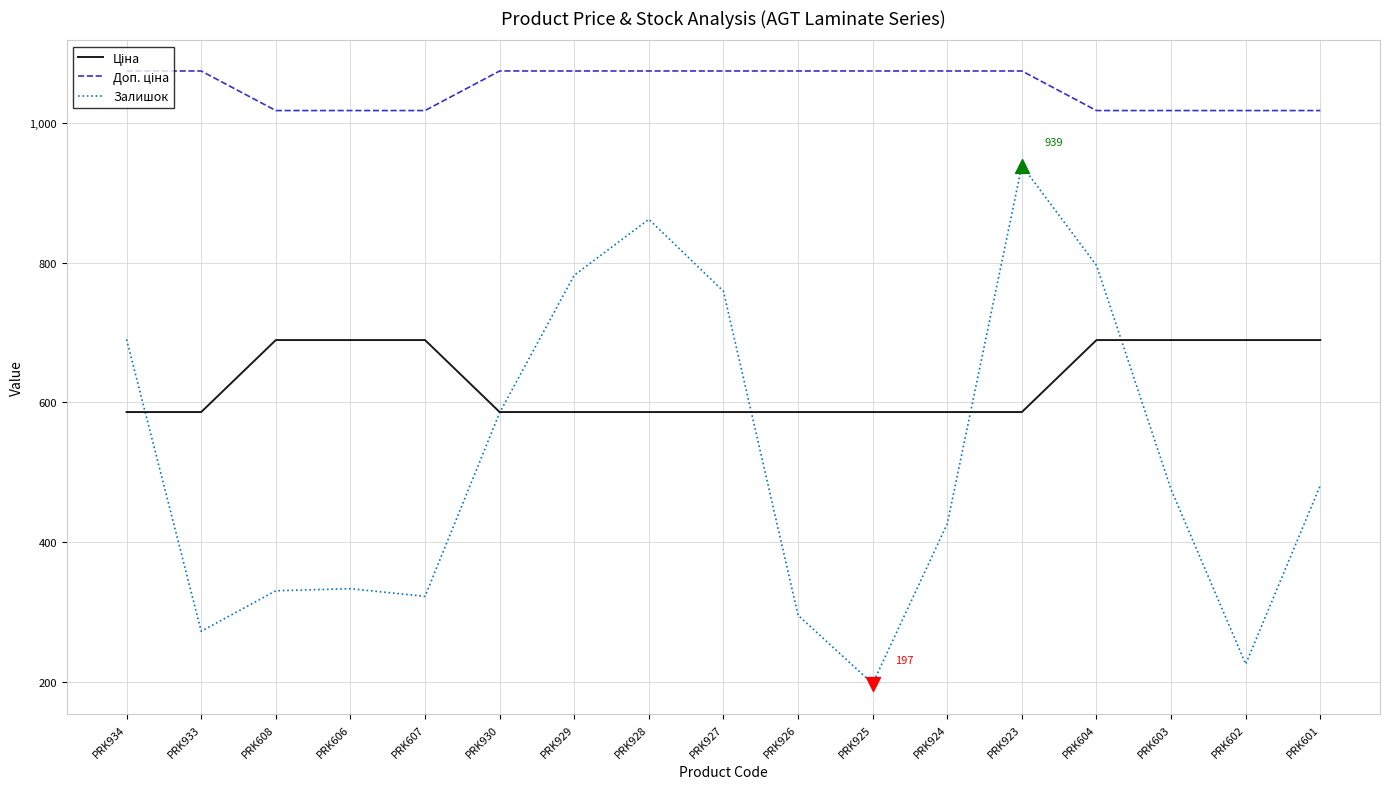

What is the difference between the highest and lowest values at PRK930?

489.5